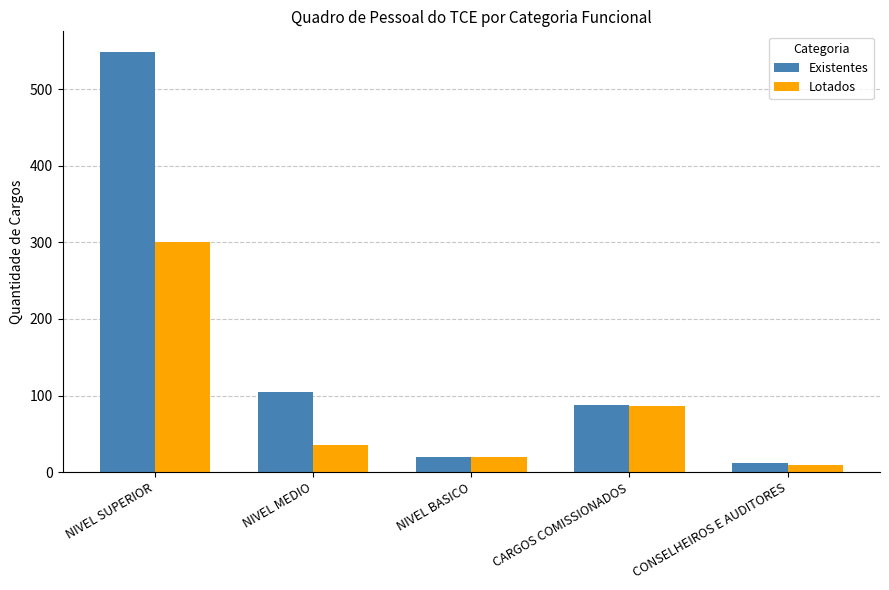

The value of Existentes at CARGOS COMISSIONADOS is 88. True or false?

True